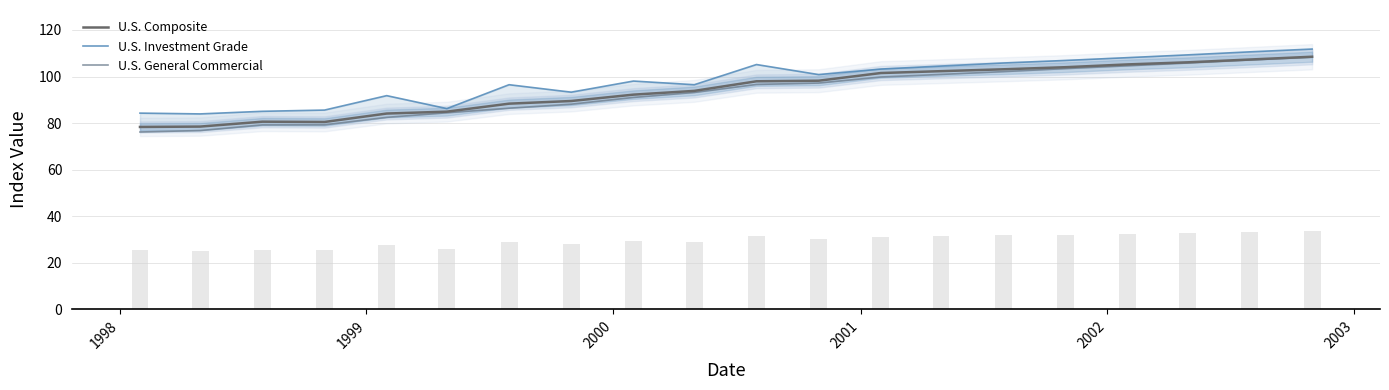

What is the lowest value of the U.S. Composite series?

78.3